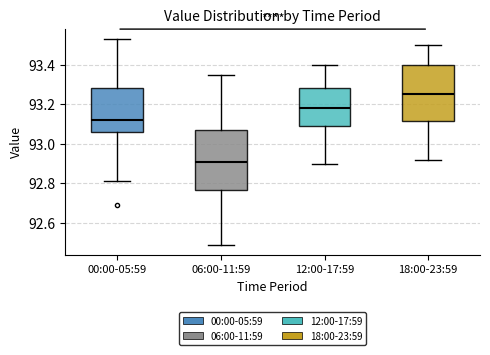

Reading left to right, read every box against the y-axis: the position of its median line, the range the box covers, and the ends of its whiskers. The values are not printed on the chart, so give them approximately, as read against the axis.

00:00-05:59: median 93.12, box 93.06 to 93.28, whiskers 92.82 to 93.54
06:00-11:59: median 92.92, box 92.76 to 93.08, whiskers 92.50 to 93.36
12:00-17:59: median 93.18, box 93.10 to 93.28, whiskers 92.90 to 93.40
18:00-23:59: median 93.26, box 93.12 to 93.40, whiskers 92.92 to 93.50